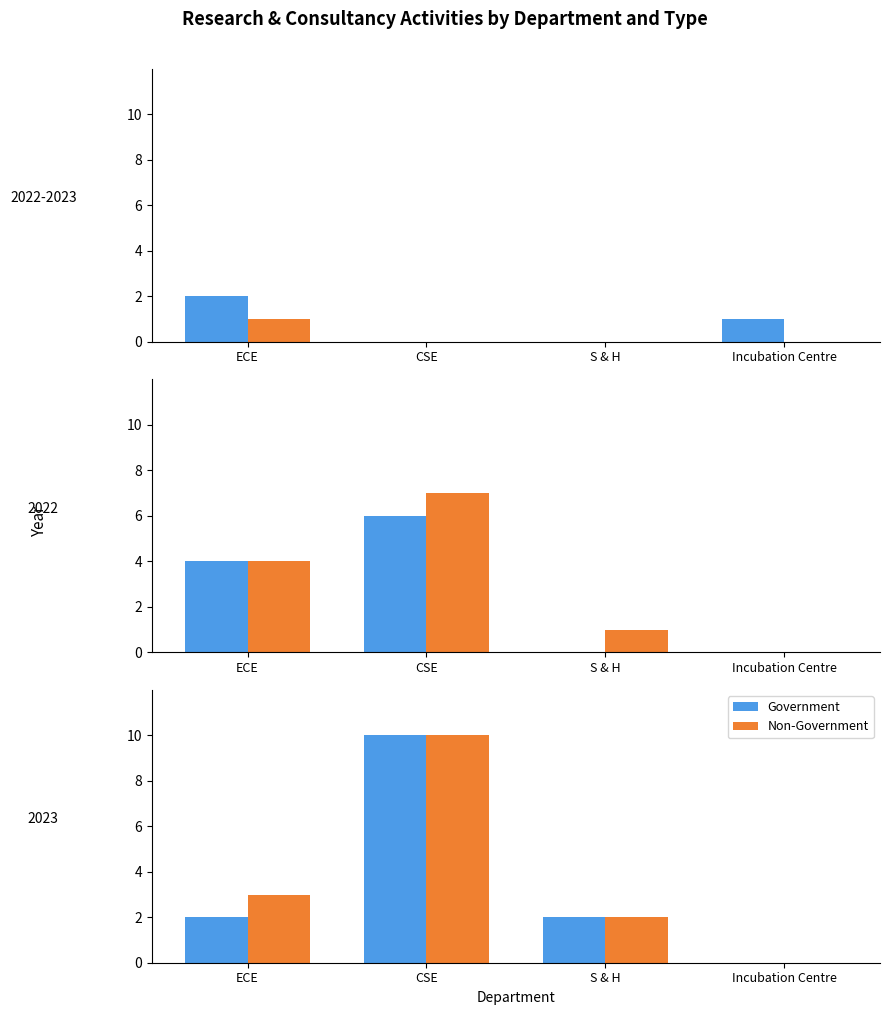

Count the number of data series in this chart.

2